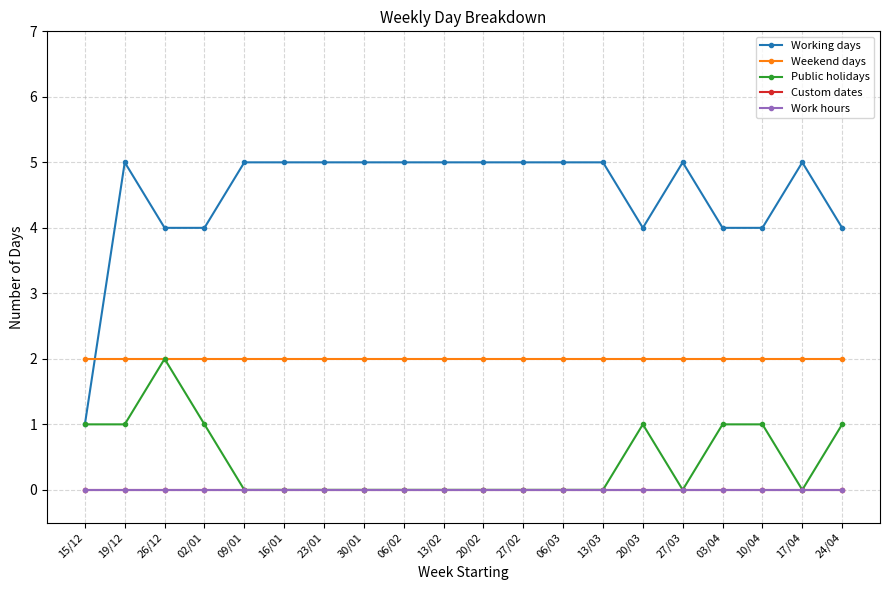

Reading left to right, what are all the values shown in this chart?

Working days: 15/12=1	19/12=5	26/12=4	02/01=4	09/01=5	16/01=5	23/01=5	30/01=5	06/02=5	13/02=5	20/02=5	27/02=5	06/03=5	13/03=5	20/03=4	27/03=5	03/04=4	10/04=4	17/04=5	24/04=4
Weekend days: 15/12=2	19/12=2	26/12=2	02/01=2	09/01=2	16/01=2	23/01=2	30/01=2	06/02=2	13/02=2	20/02=2	27/02=2	06/03=2	13/03=2	20/03=2	27/03=2	03/04=2	10/04=2	17/04=2	24/04=2
Public holidays: 15/12=1	19/12=1	26/12=2	02/01=1	09/01=0	16/01=0	23/01=0	30/01=0	06/02=0	13/02=0	20/02=0	27/02=0	06/03=0	13/03=0	20/03=1	27/03=0	03/04=1	10/04=1	17/04=0	24/04=1
Custom dates: 15/12=0	19/12=0	26/12=0	02/01=0	09/01=0	16/01=0	23/01=0	30/01=0	06/02=0	13/02=0	20/02=0	27/02=0	06/03=0	13/03=0	20/03=0	27/03=0	03/04=0	10/04=0	17/04=0	24/04=0
Work hours: 15/12=0	19/12=0	26/12=0	02/01=0	09/01=0	16/01=0	23/01=0	30/01=0	06/02=0	13/02=0	20/02=0	27/02=0	06/03=0	13/03=0	20/03=0	27/03=0	03/04=0	10/04=0	17/04=0	24/04=0